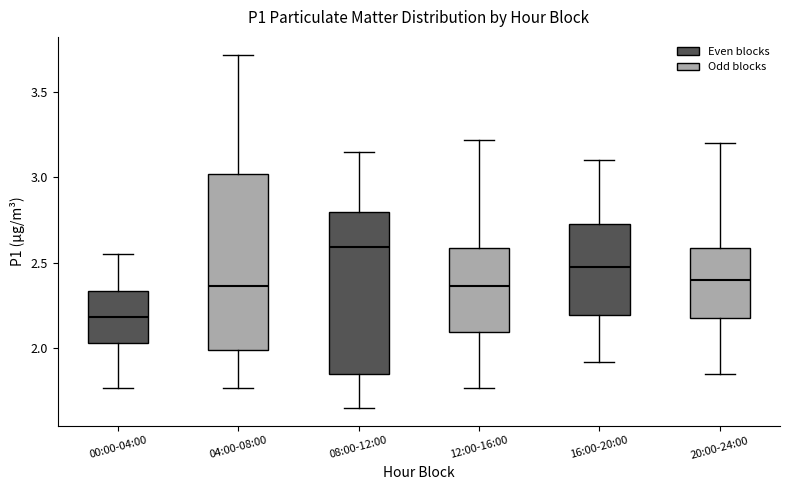

Which box's median line is the lowest?

00:00-04:00